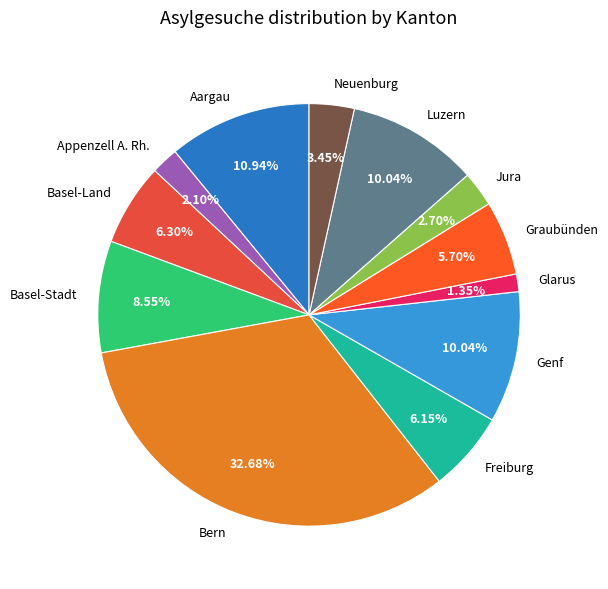

To the nearest percent, what is the average slice percentage?

8%